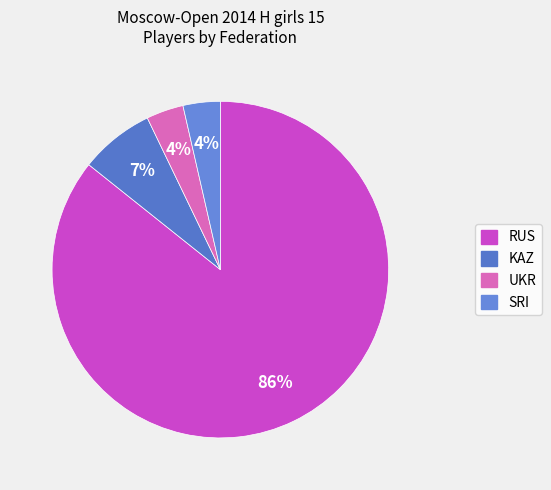

How many slices are in this pie chart?

4